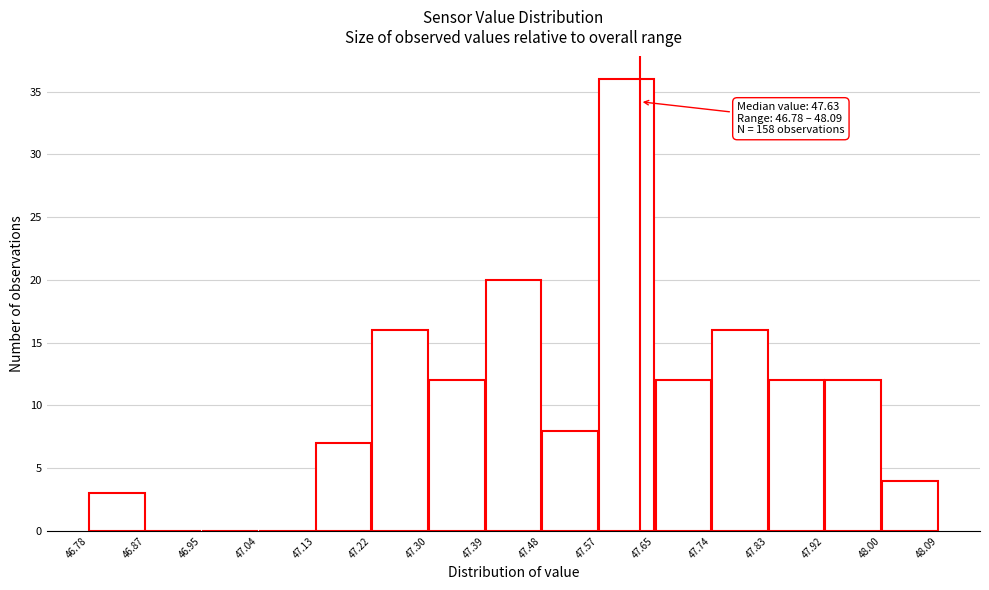

Over which range of the x-axis is the bar tallest?

47.57 to 47.65